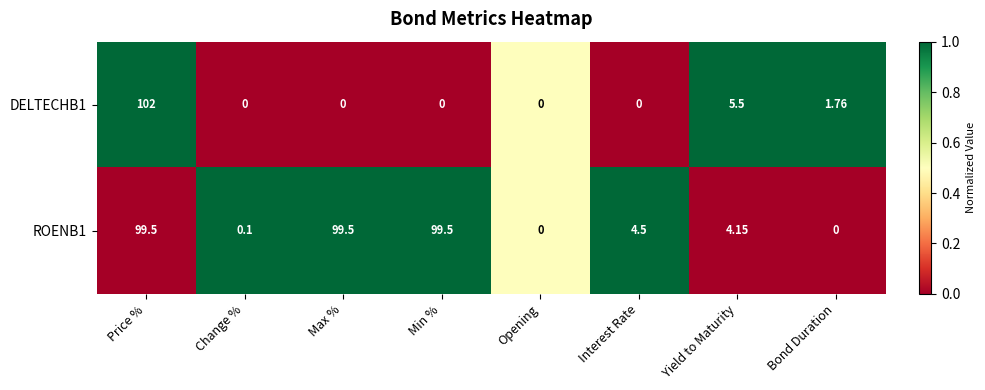

At which label is DELTECHB1 closest to 51?

Yield to Maturity